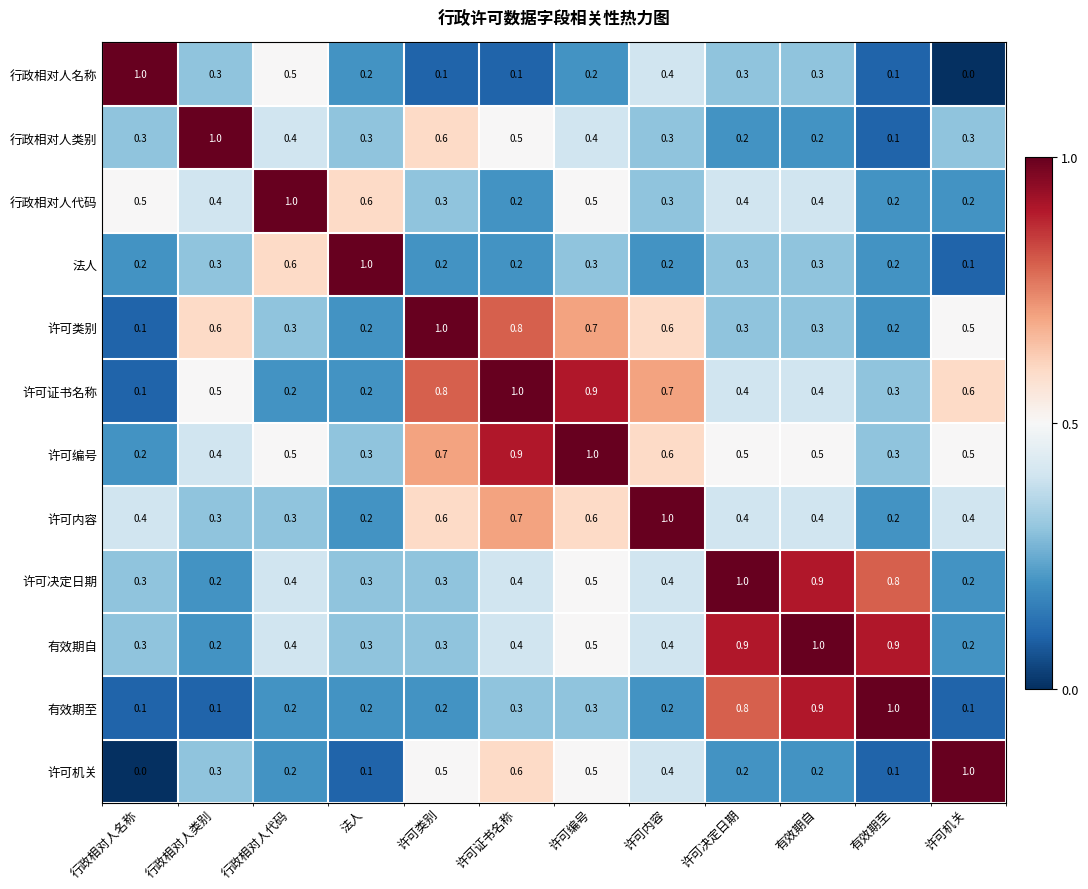

Which series has the largest total across all categories?

许可编号